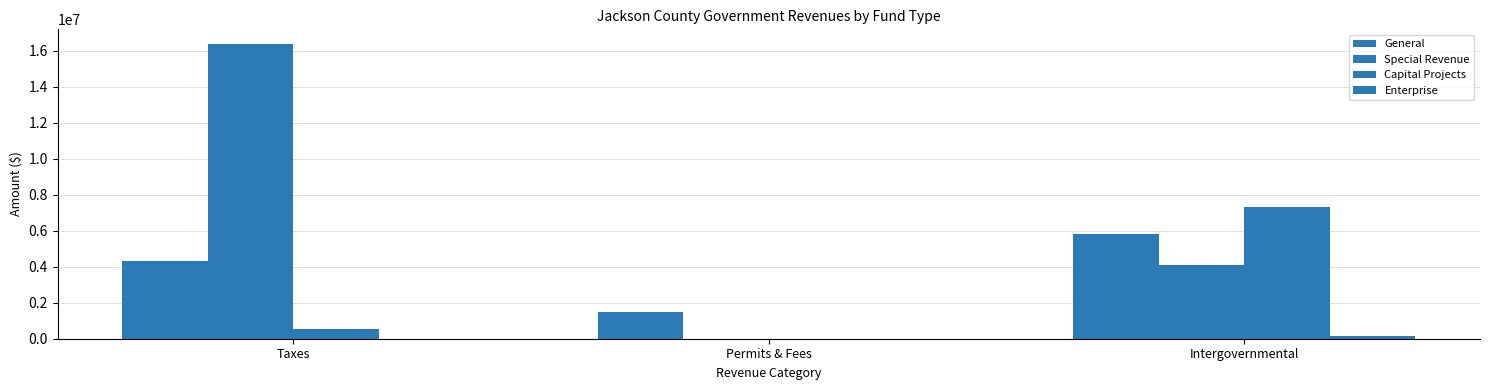

How many series are shown in this chart?

4